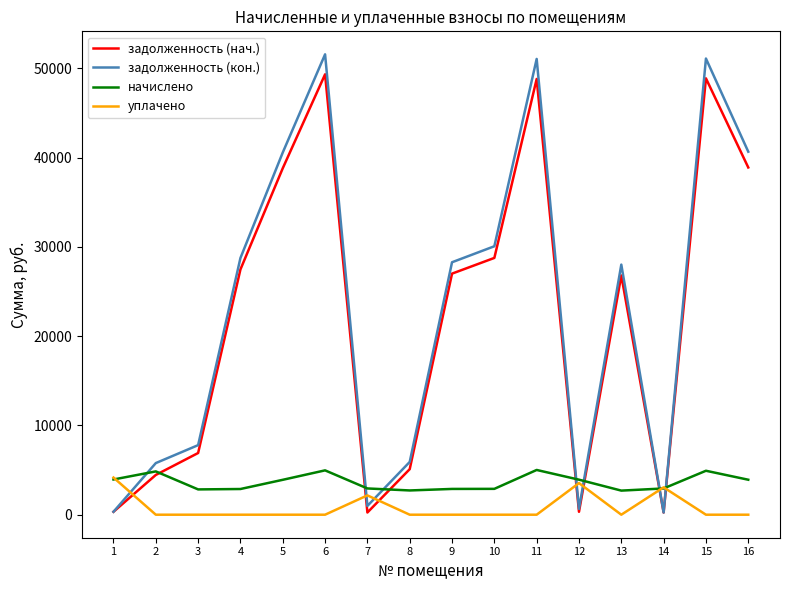

Is this an area chart (filled region under the line)?

No